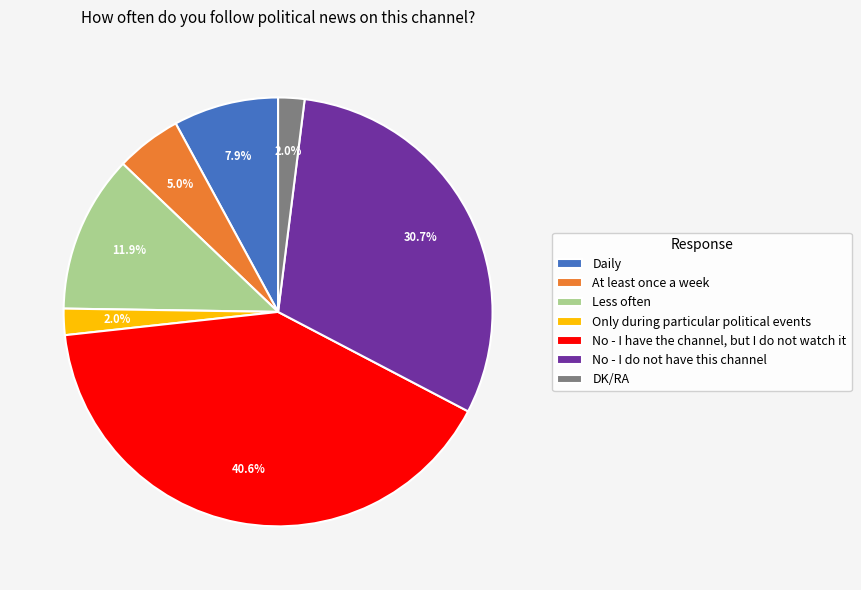

Does Only during particular political events account for over 50% of the chart?

No